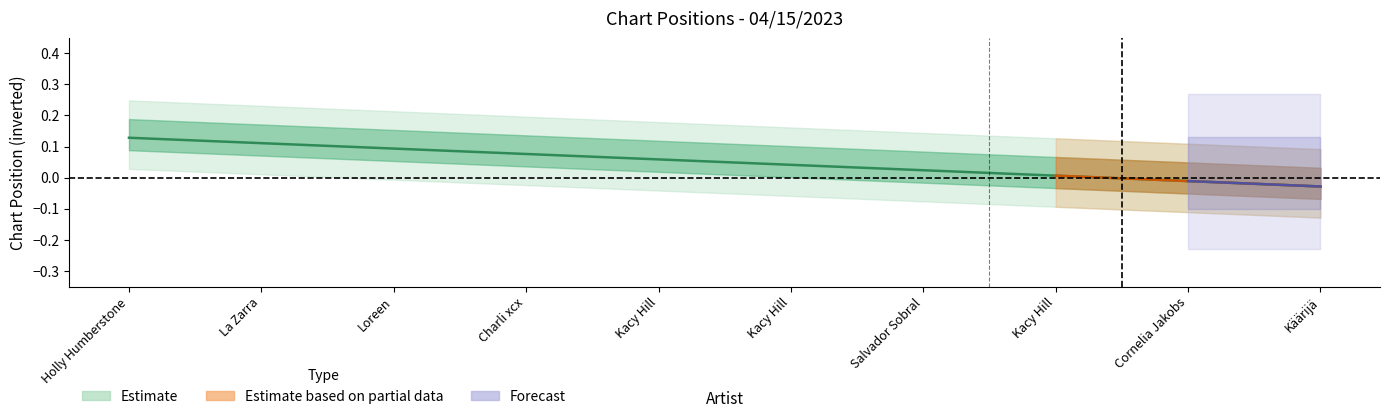

What is the difference between the maximum and second lowest values?

0.1